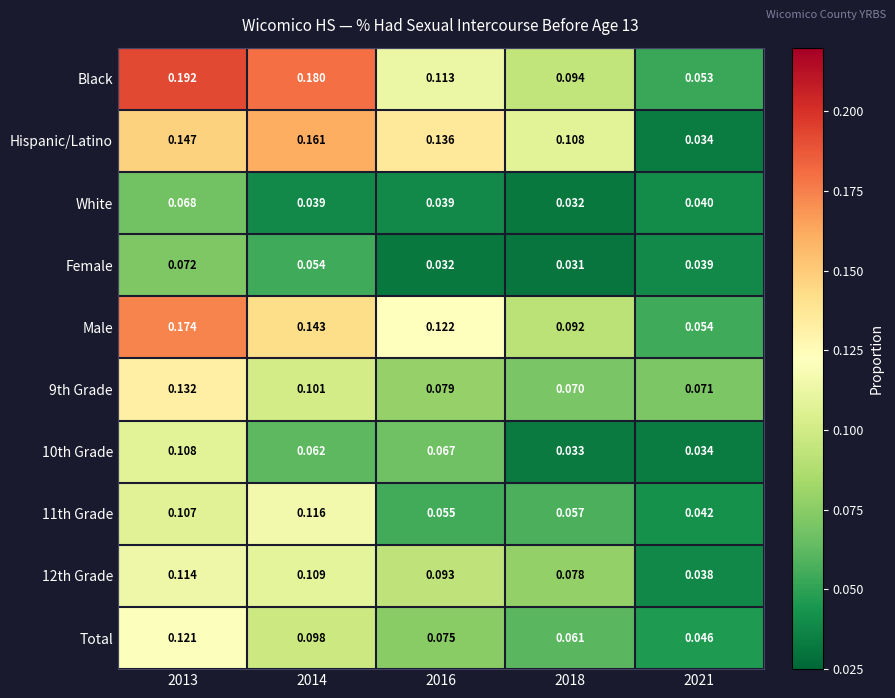

Which series has the largest range (max minus min)?

Black